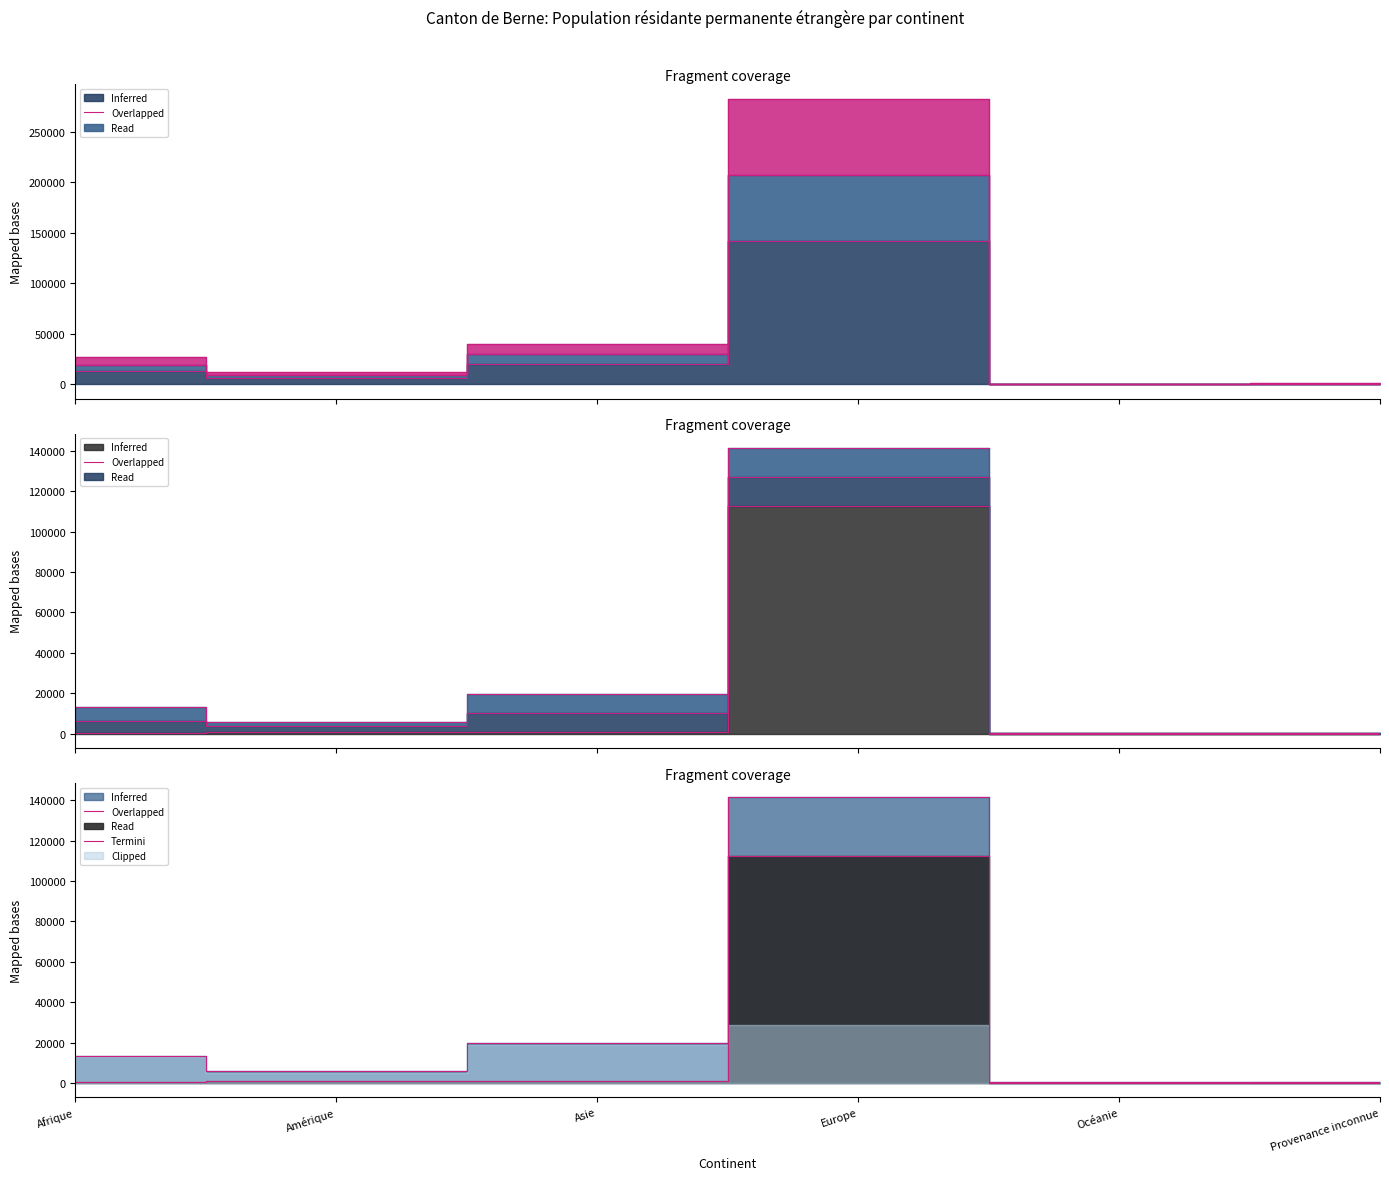

Does the chart display data point markers on the line(s)?

No